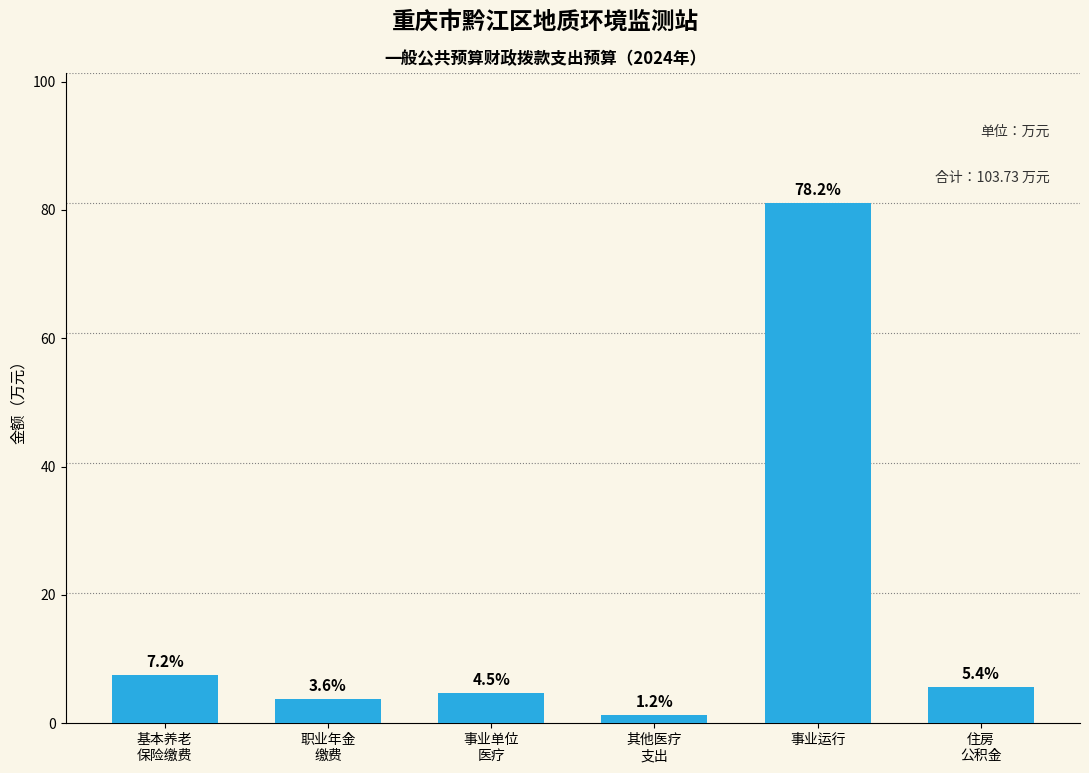

Are the bars horizontal?

No